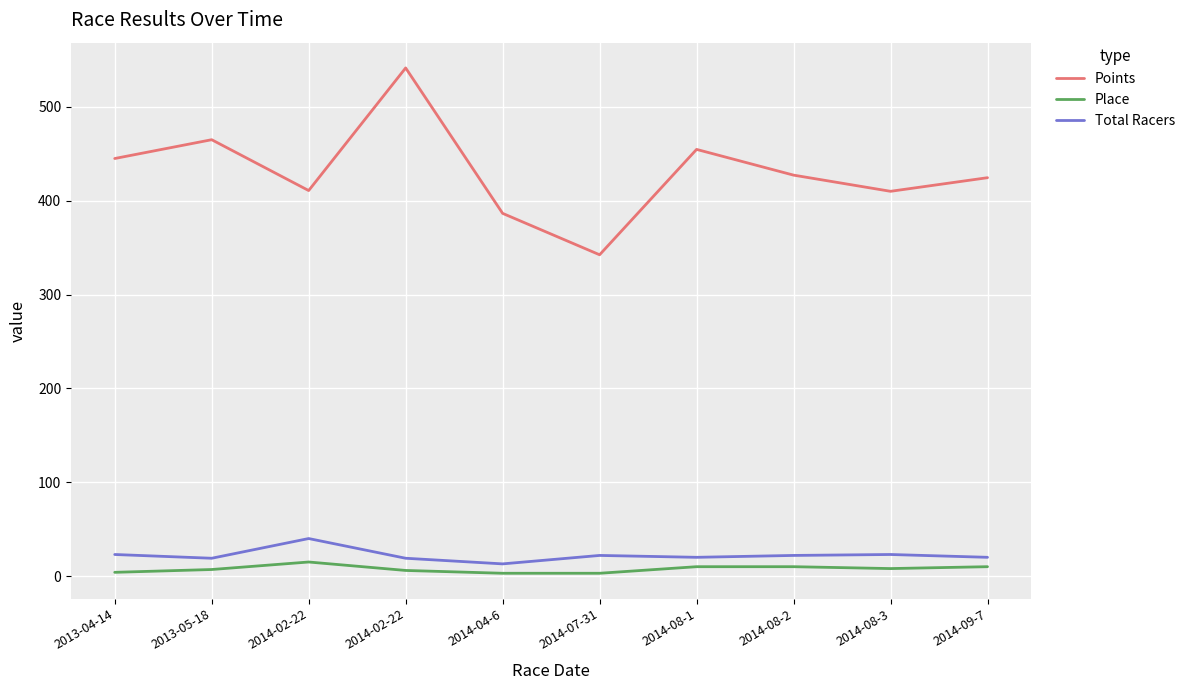

Does the chart have visible grid lines?

Yes